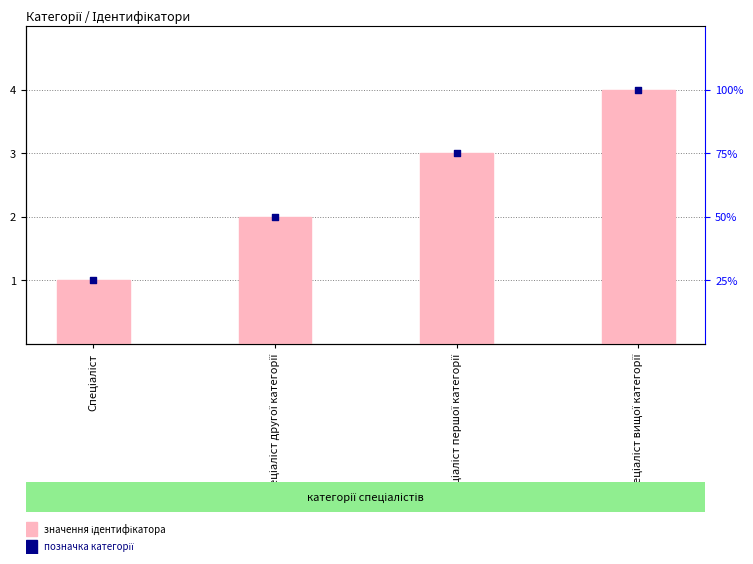

Which series has the largest total across all categories?

Ідентифікатор